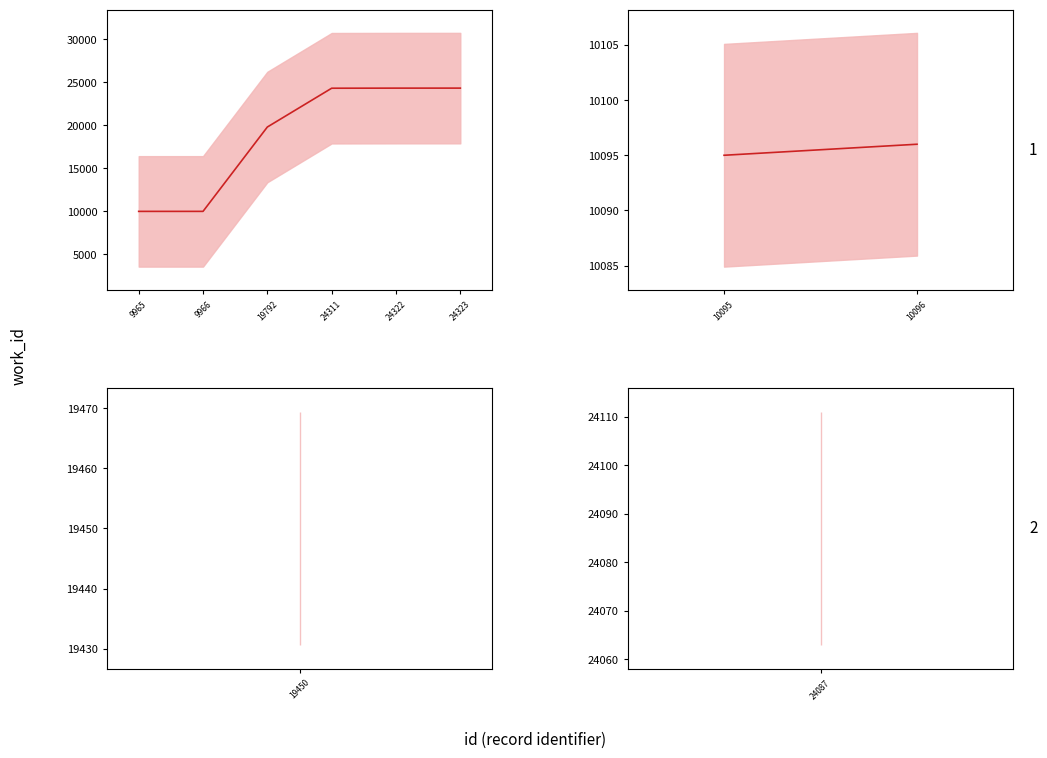

How many distinct data groups are displayed?

1